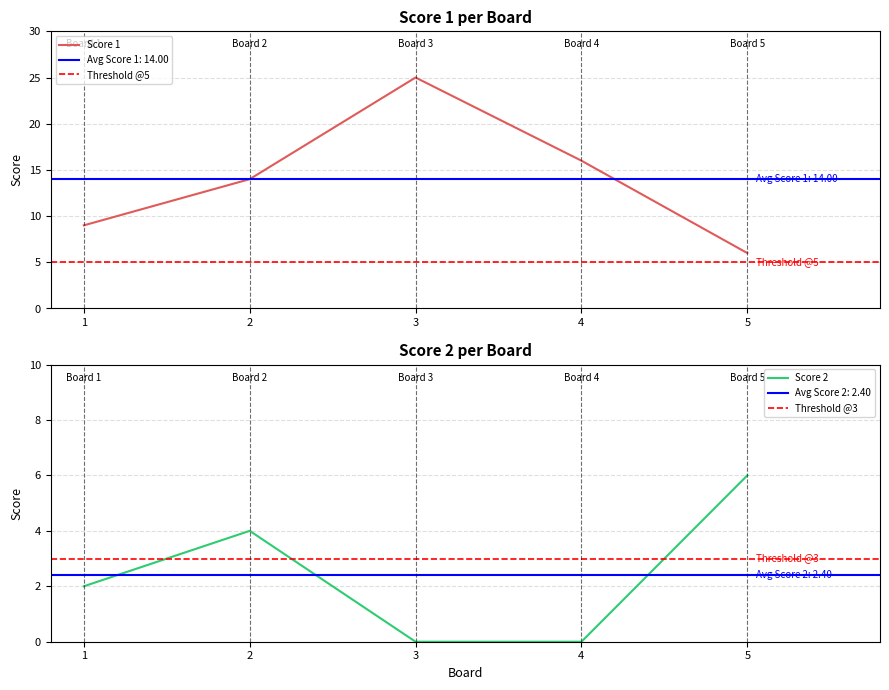

Between 1 and 3, which is larger?

3